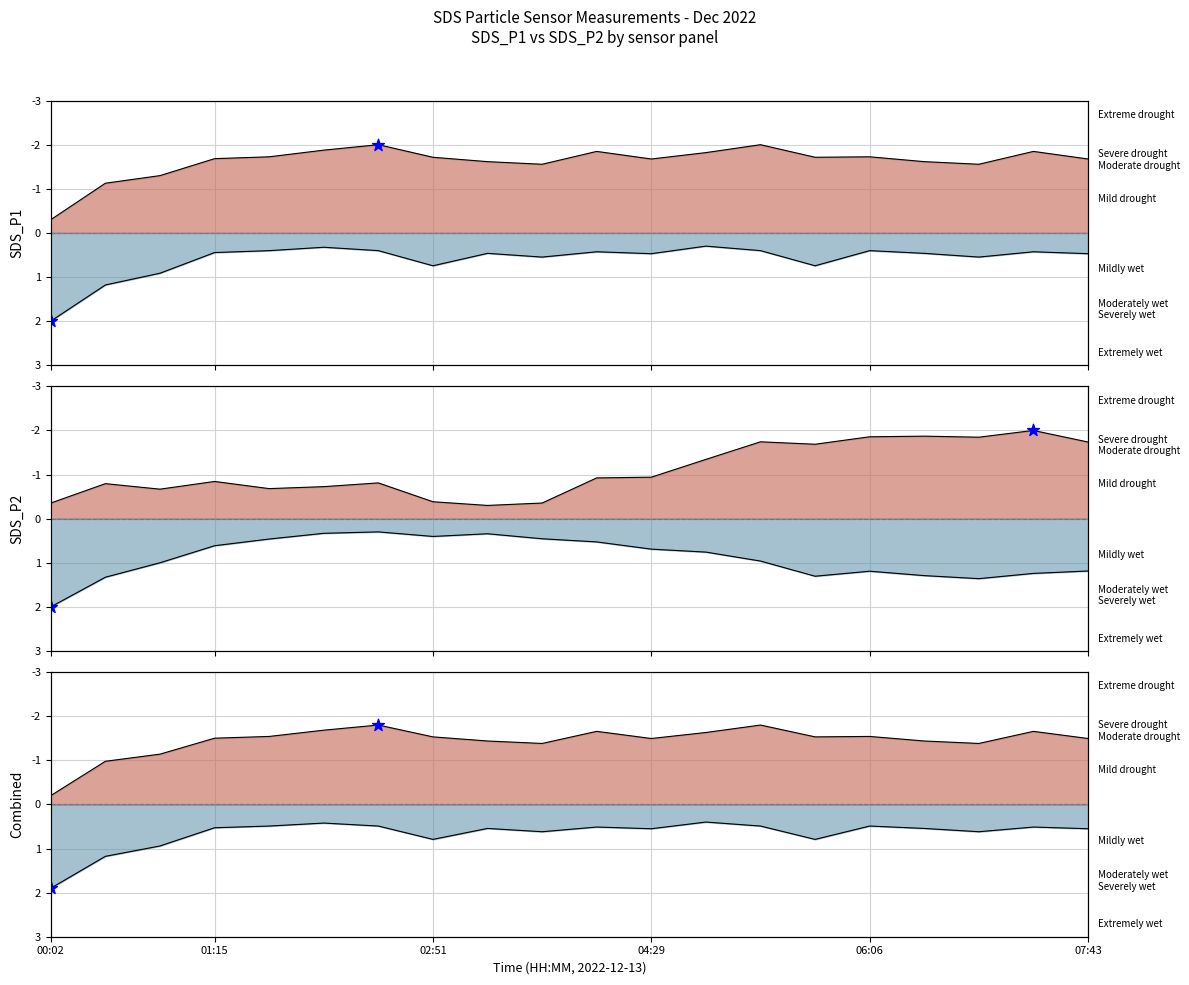

Is the value of SDS_P1 P1 line at 11 greater than the value of Combined P1 line at 12?

No